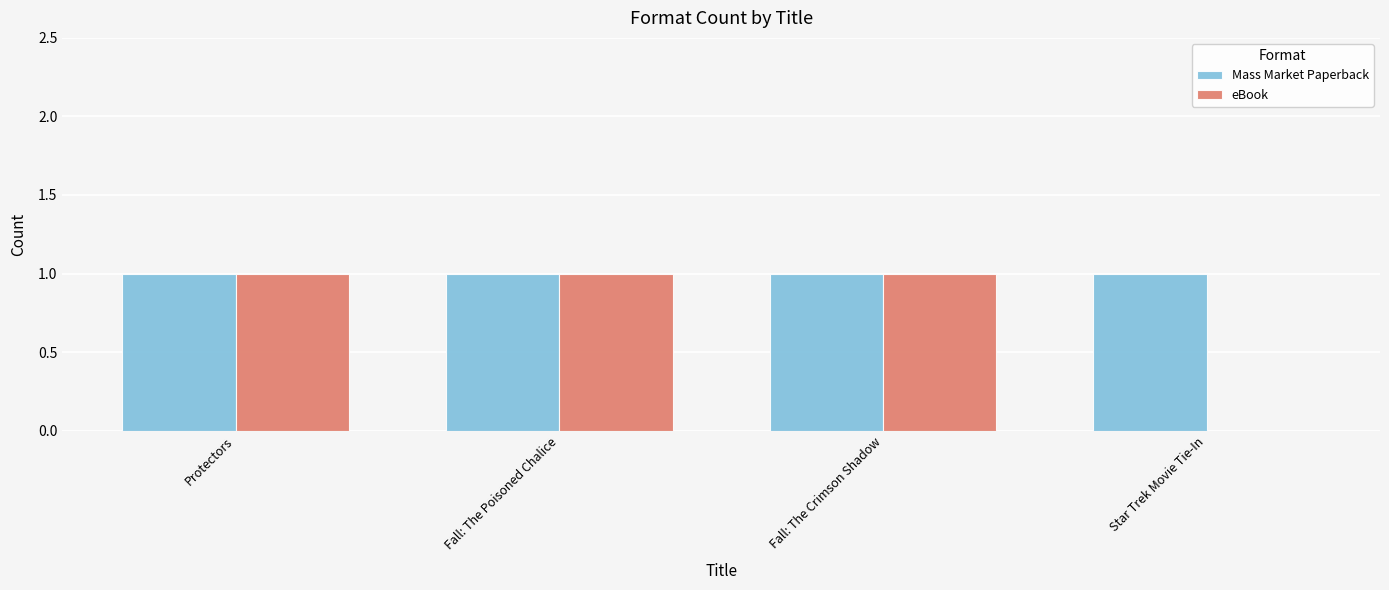

Reading left to right, list all the values displayed in this chart.

Mass Market Paperback: 1	1	1	1
eBook: 1	1	1	0